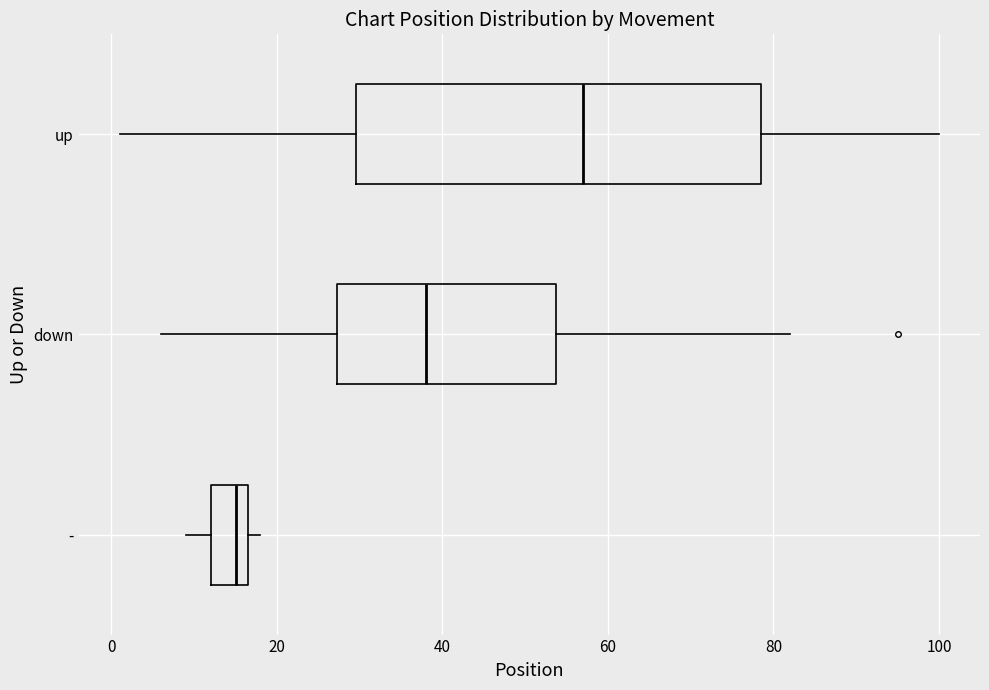

Reading bottom to top, transcribe this box plot: for each box, give where its median line is, the range the box spans, and where its two whiskers end, as read against the x-axis. The values are not printed on the chart, so give them approximately, as read against the axis.

-: median 16 (just left of the box's right edge), box 12 to 16, whiskers 10 to 18
down: median 38, box 28 to 54, whiskers 6 to 82
up: median 58, box 30 to 78, whiskers 2 to 100